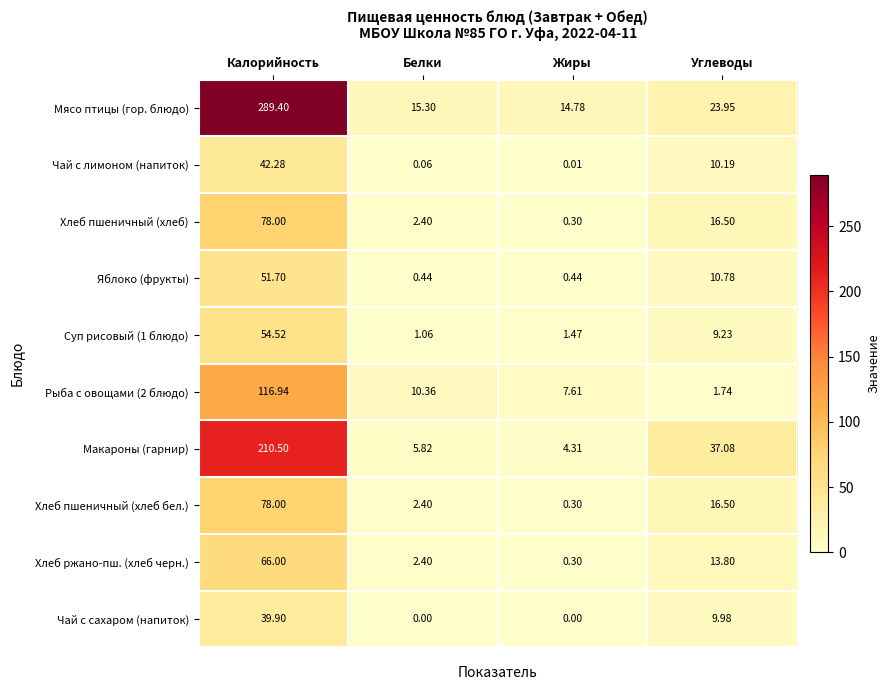

Count the number of data series in this chart.

10